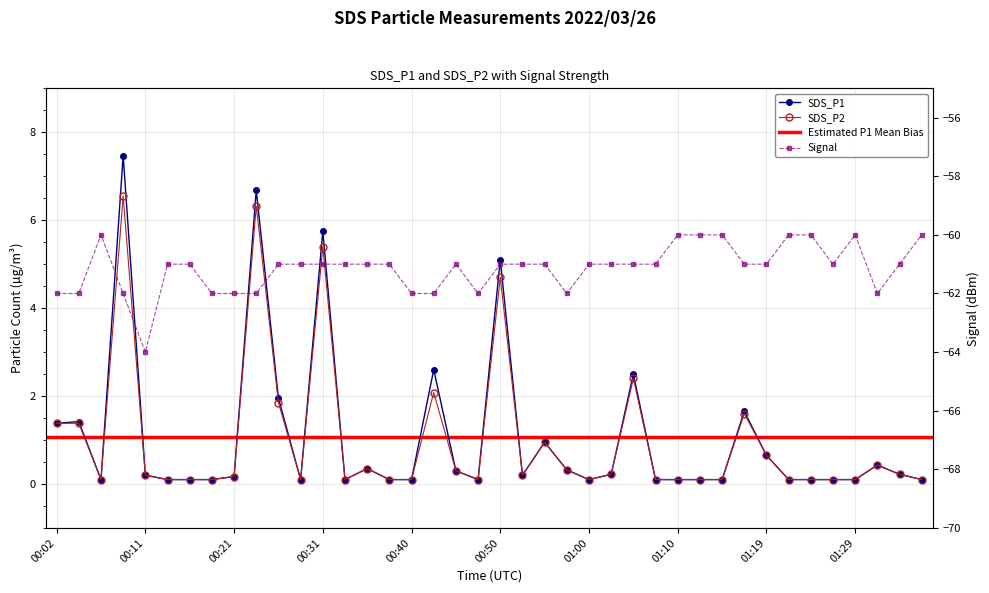

What is the total value across all series at 00:53?

0.4